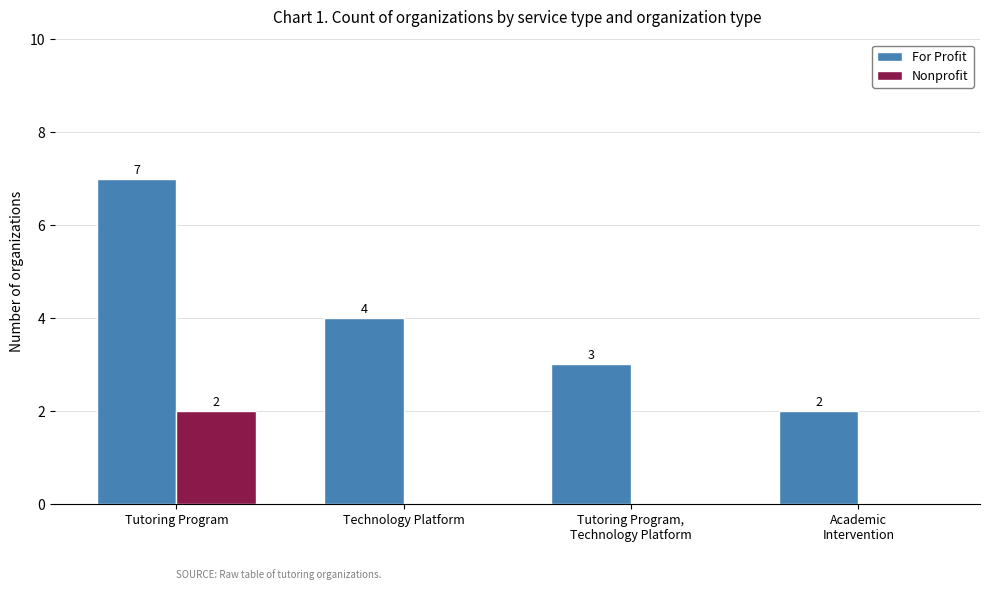

Reading left to right, list all the values displayed in this chart.

For Profit: Tutoring Program=7	Technology Platform=4	Tutoring Program,
Technology Platform=3	Academic
Intervention=2
Nonprofit: Tutoring Program=2	Technology Platform=0	Tutoring Program,
Technology Platform=0	Academic
Intervention=0